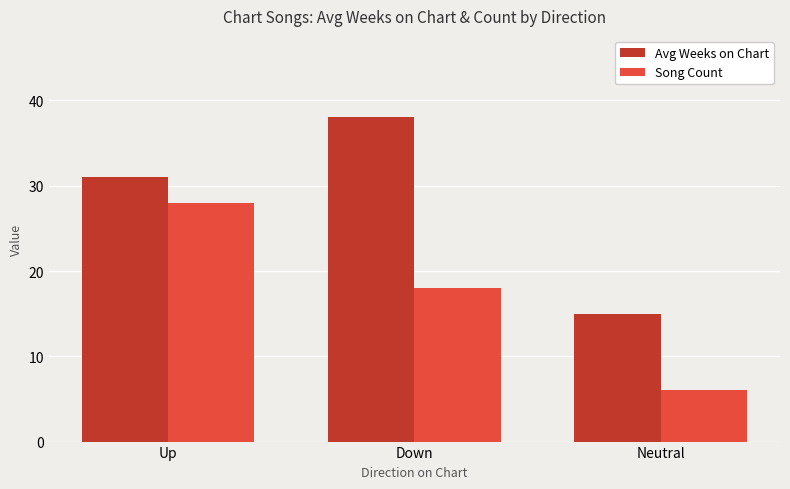

What is the maximum value shown in the chart?

38.1